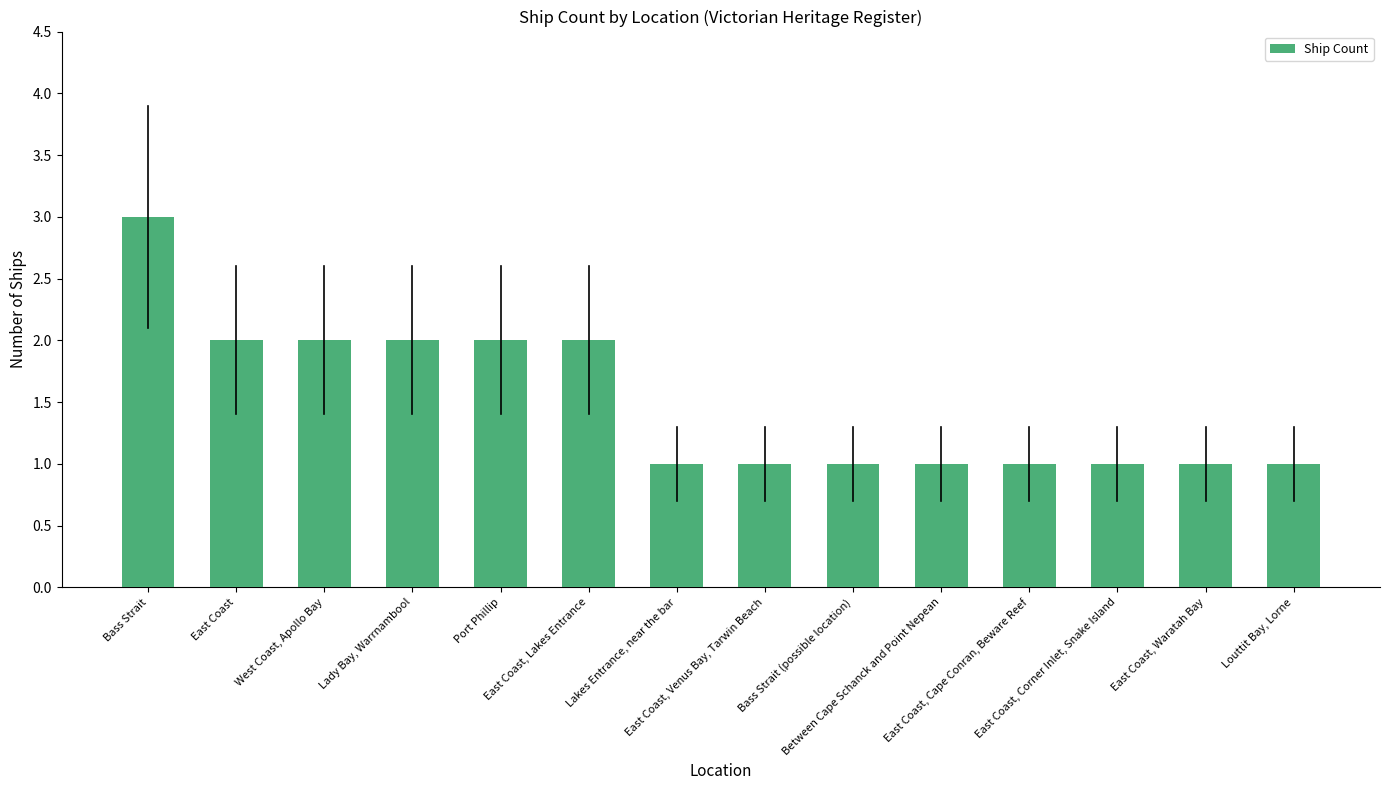

Does the chart contain any negative values?

No